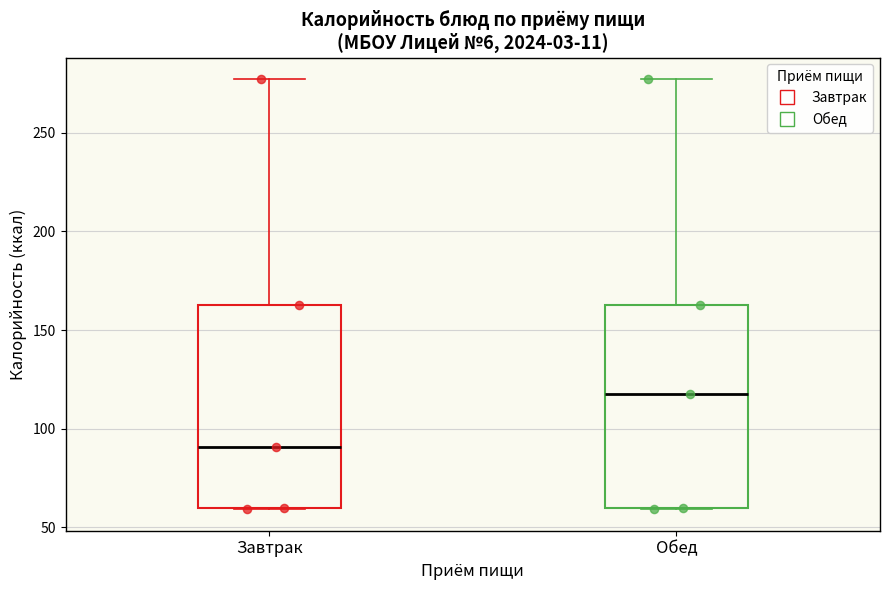

Reading left to right, transcribe this box plot: for each box, give where its median line is, the range the box spans, and where its two whiskers end, as read against the y-axis. The values are not printed on the chart, so give them approximately, as read against the axis.

Завтрак: median 90, box 60 to 165, whiskers 60 to 275
Обед: median 120, box 60 to 165, whiskers 60 to 275